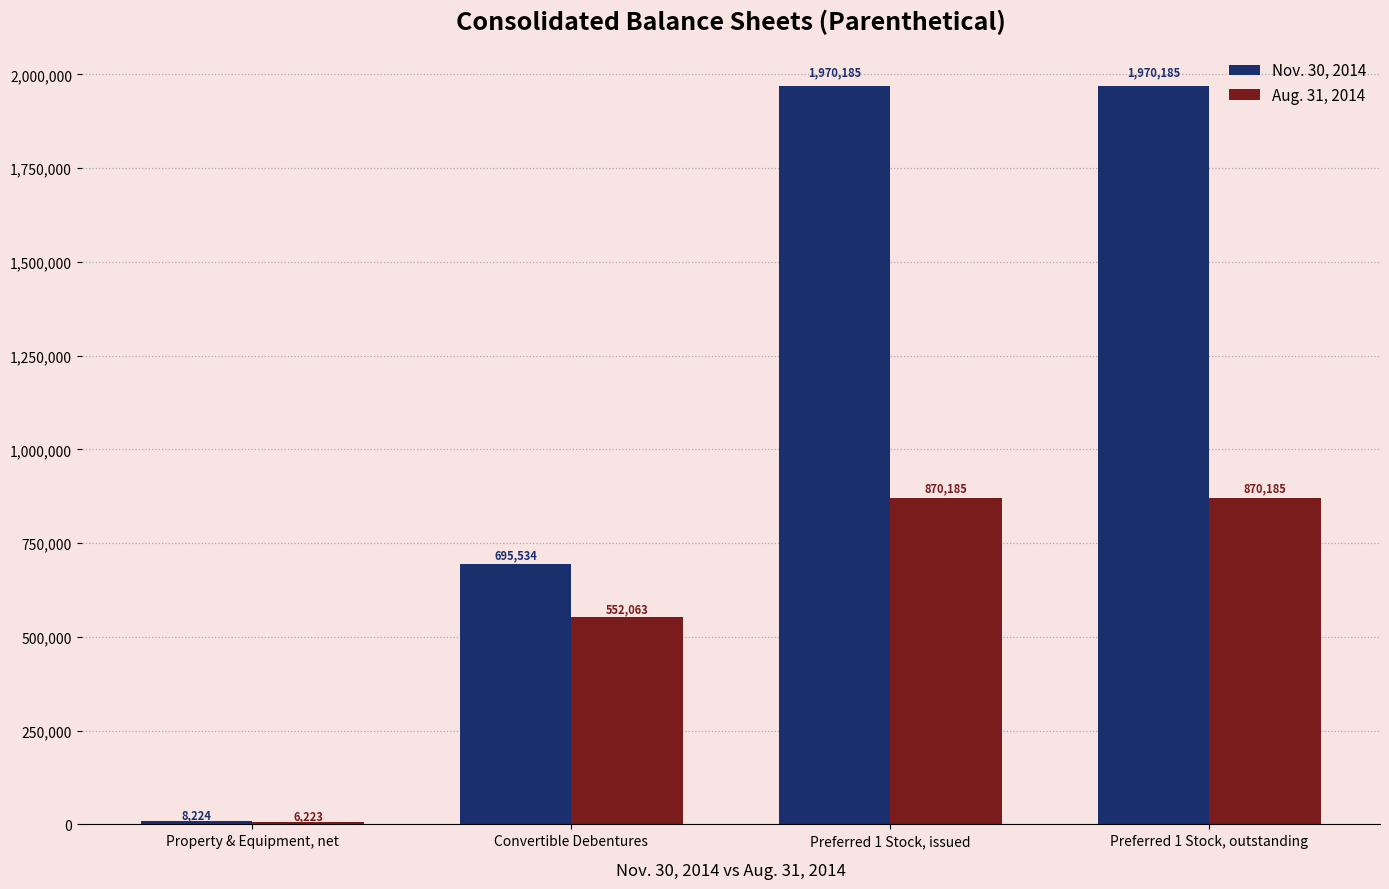

Is it true that Aug. 31, 2014 equals 519575 at Preferred 1 Stock, outstanding?

False